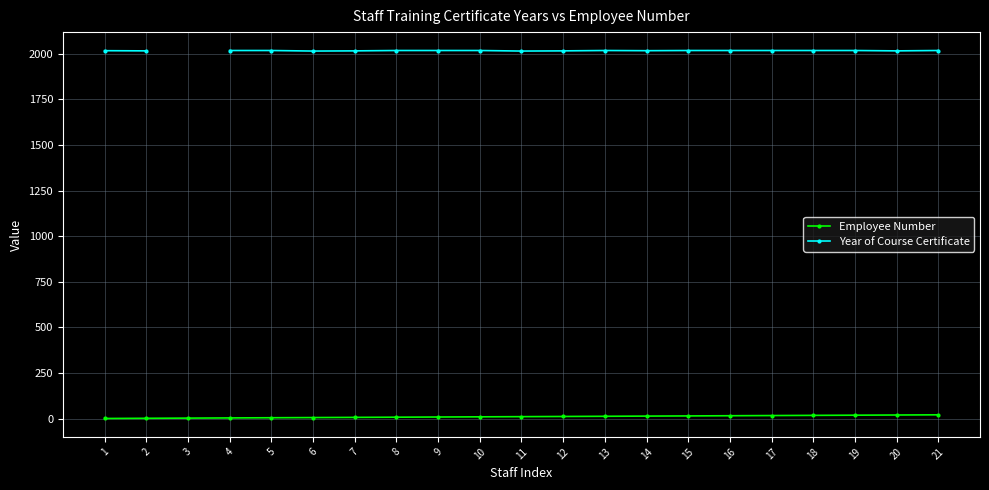

What is the smallest value displayed?

1.0